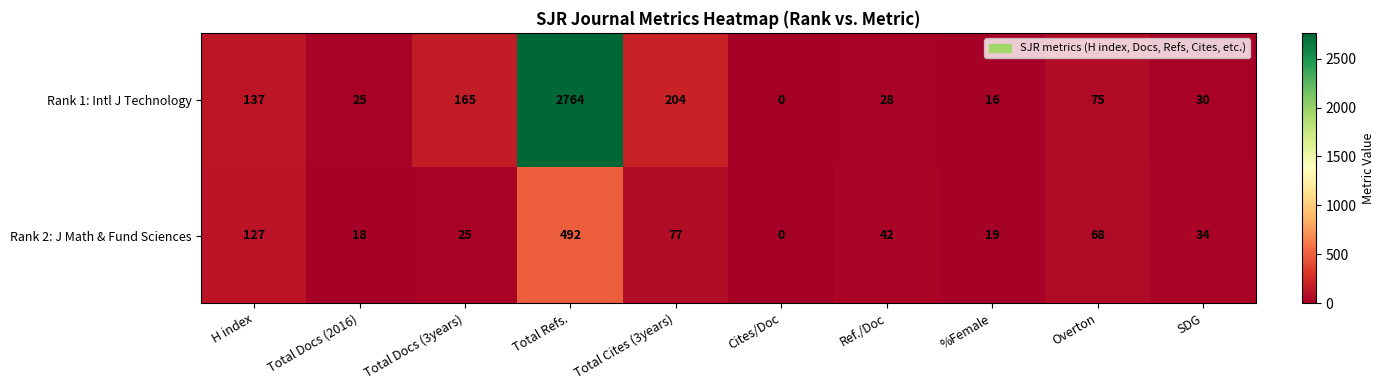

Rank the series by their average value, from lowest to highest.

Rank 2: J Math & Fund Sciences, Rank 1: Intl J Technology